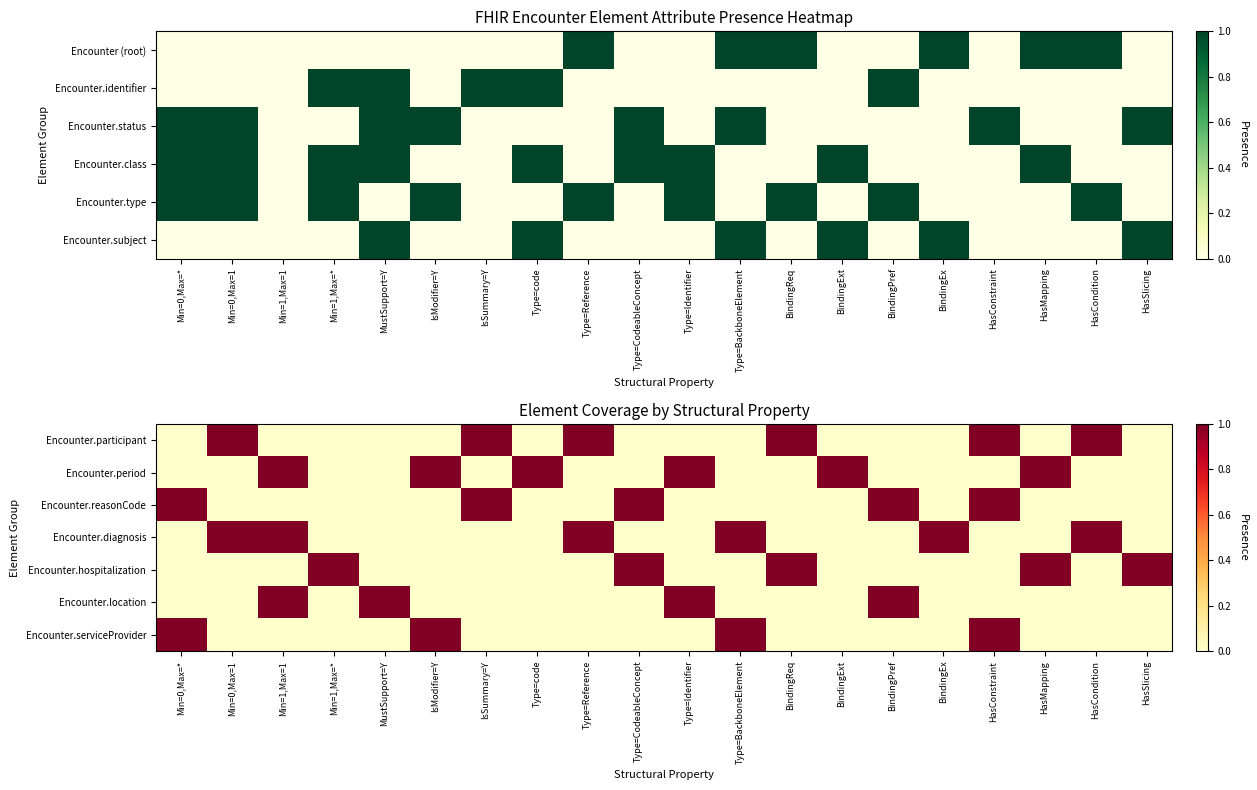

Which has a higher value, Min=0,Max=* or Min=1,Max=*?

Min=0,Max=*